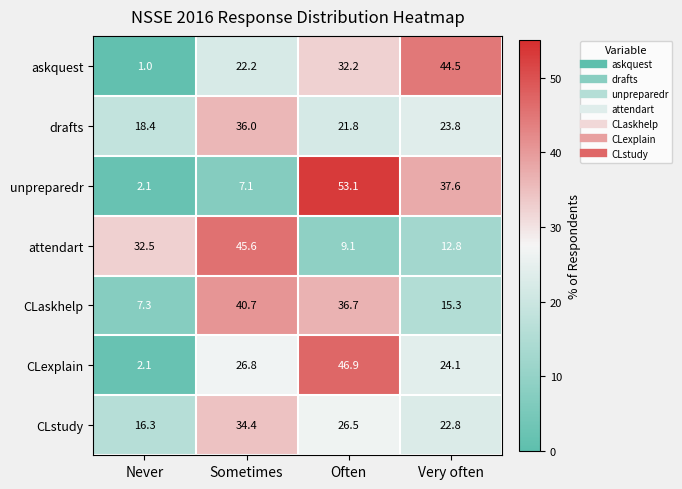

What is the total value across all series at Sometimes?

212.8